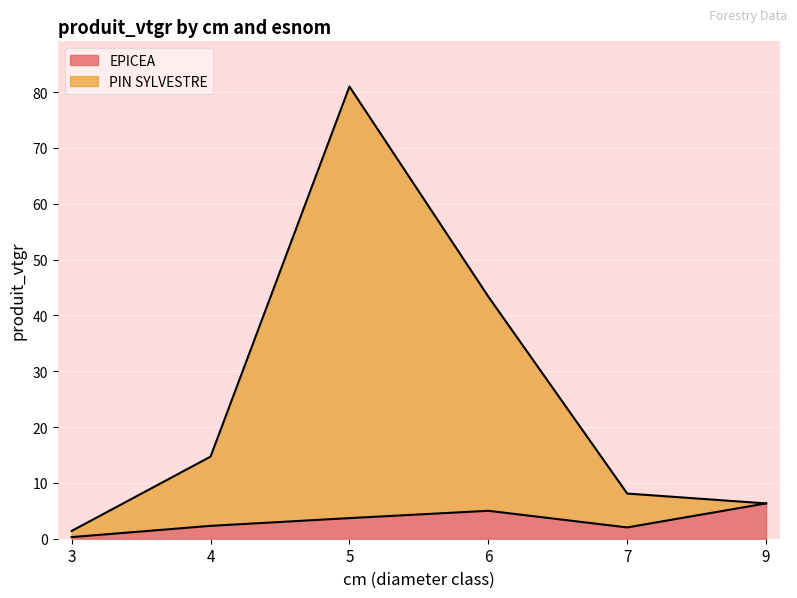

Reading right to left, list all the values displayed in this chart.

EPICEA: 6.3	2.0	5.0	3.7	2.3	0.3
PIN SYLVESTRE: 6.3	8.1	43.4	81.0	14.7	1.4